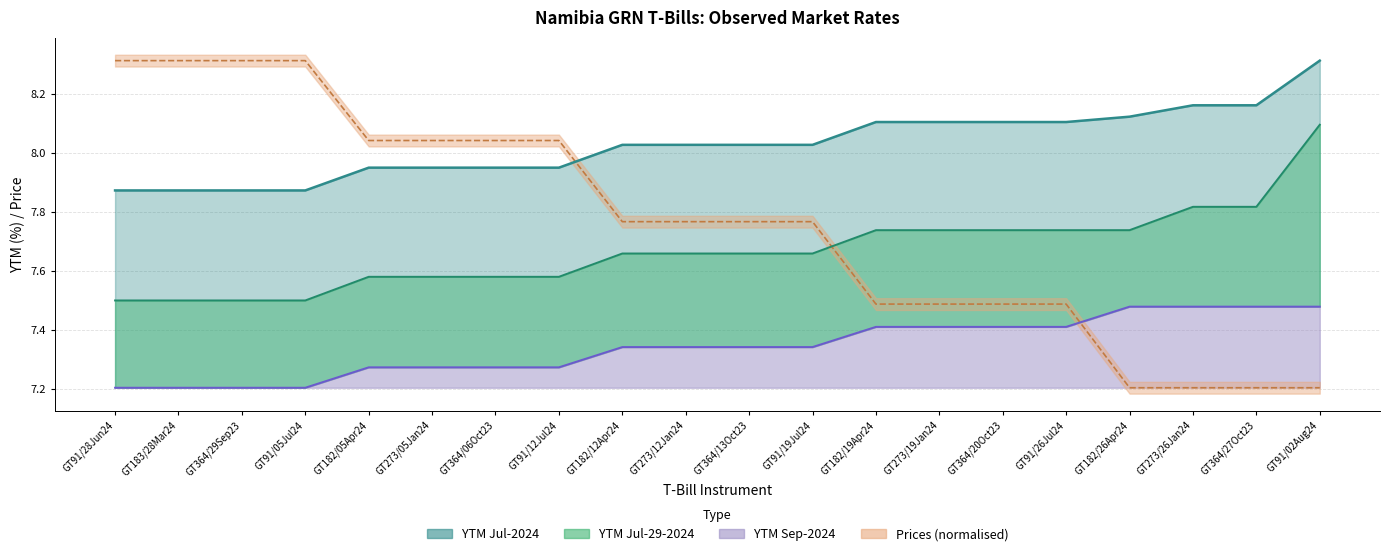

At which label is Prices closest to 7?

GT182/26Apr24